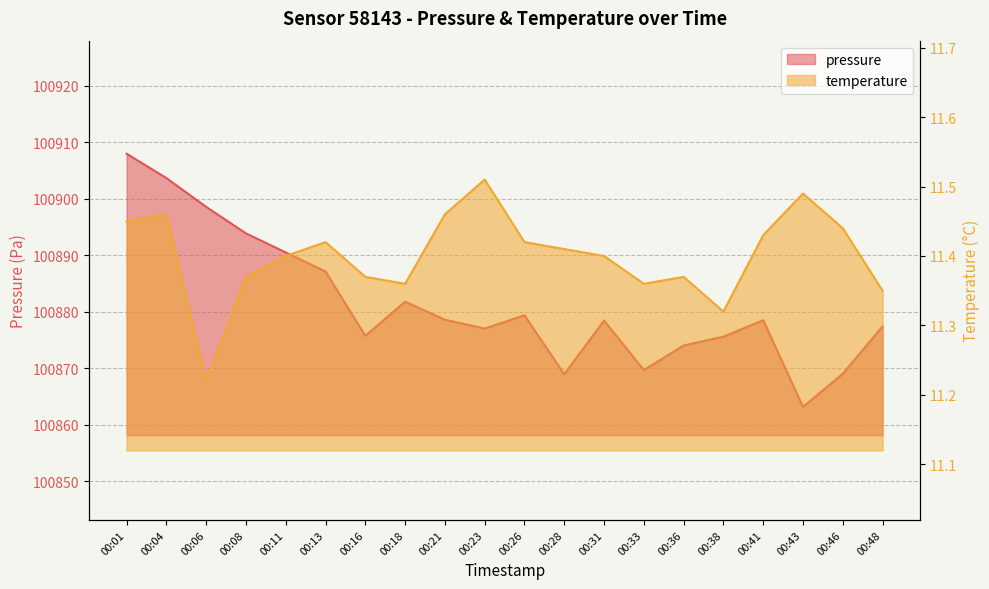

What is the difference between the maximum and minimum values in the pressure series?

44.8